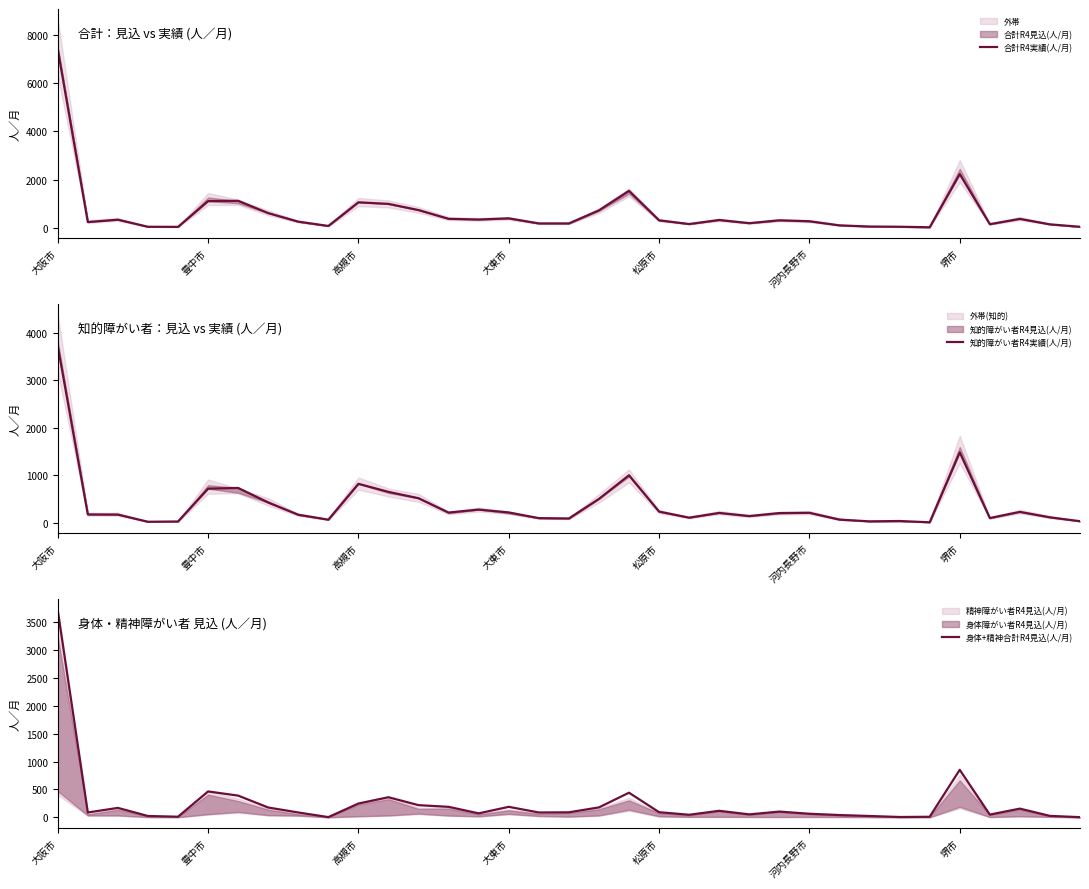

How many data points in 知的障がい者R4実績(人/月) are above 201?

17